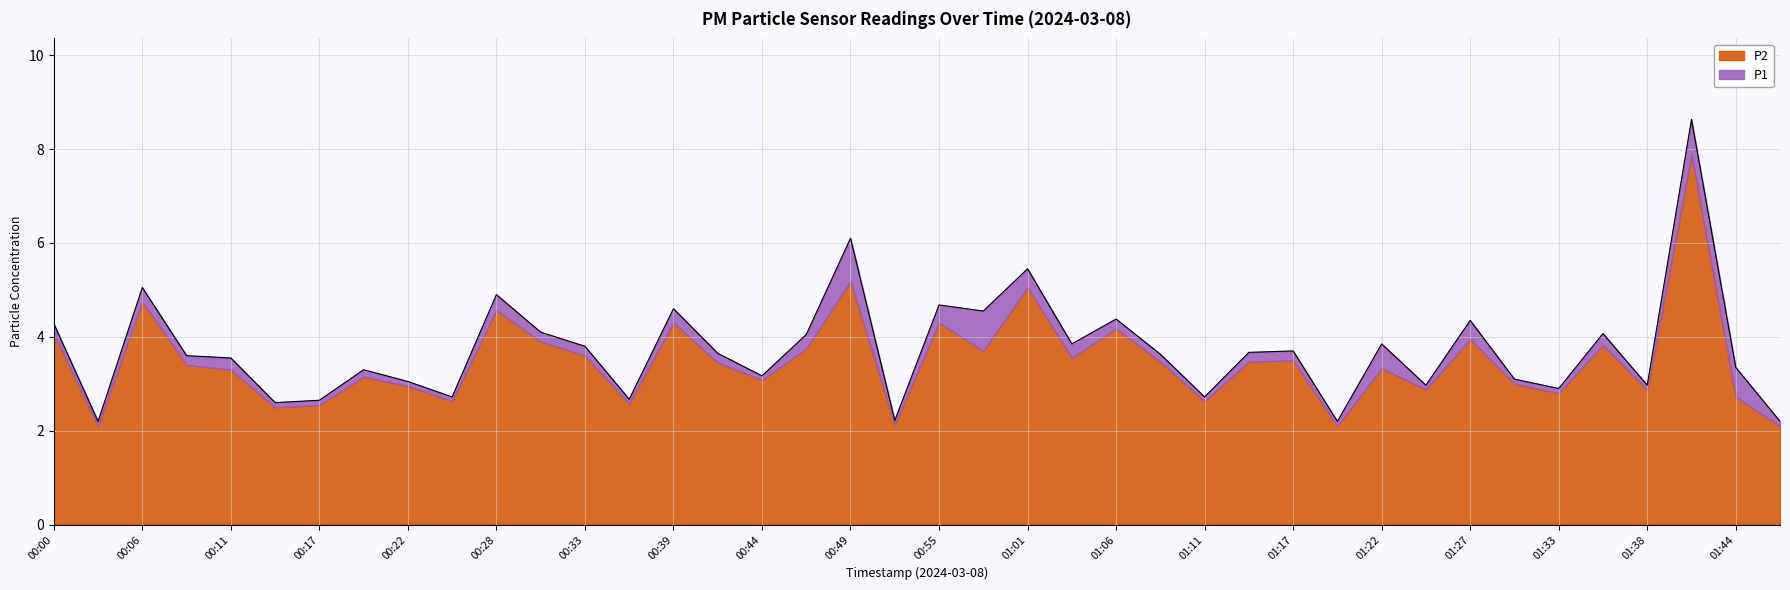

How many lines are shown in the chart?

2